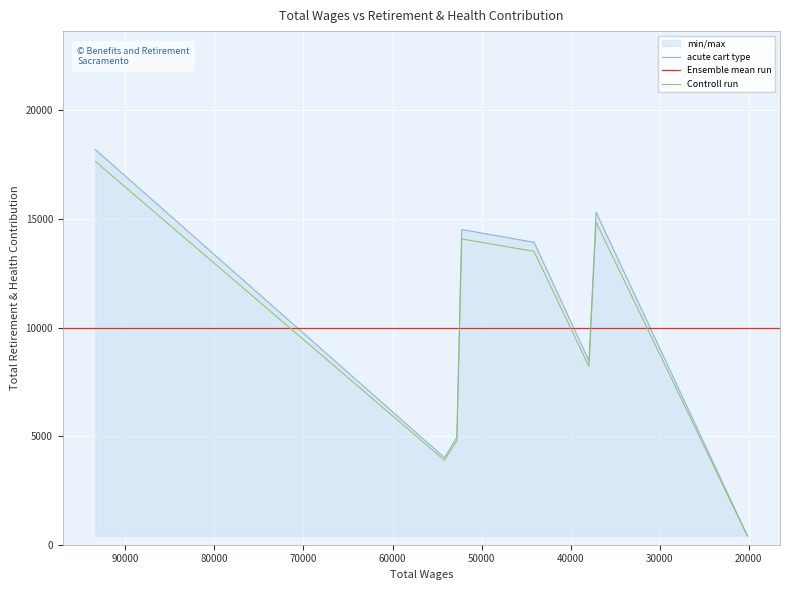

Reading right to left, extract all data points from this chart.

412	15311	8462	13926	14514	4944	4011	18192